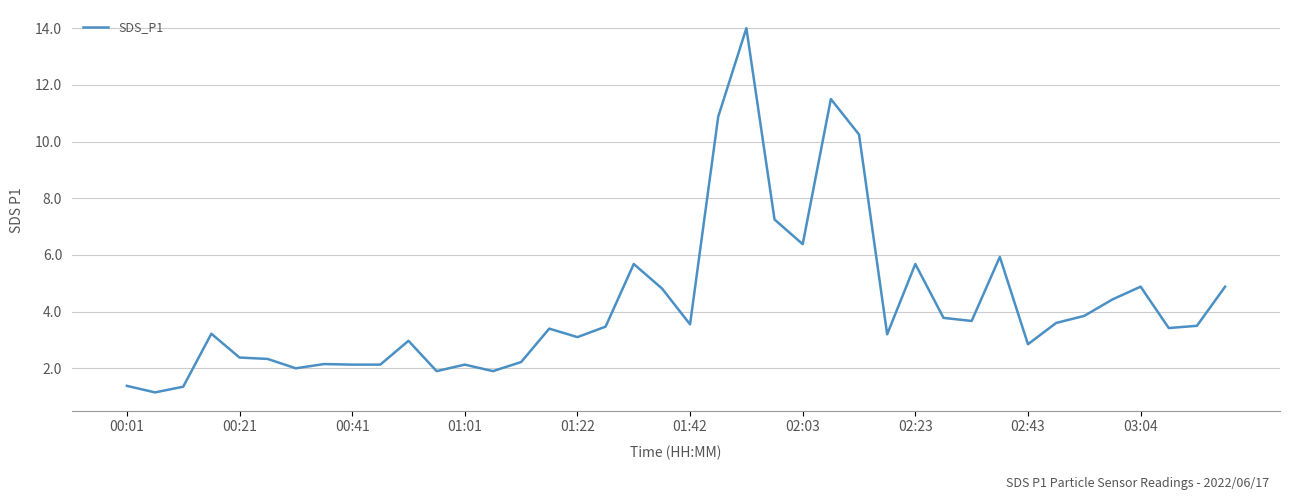

What is the maximum value shown in the chart?

14.0